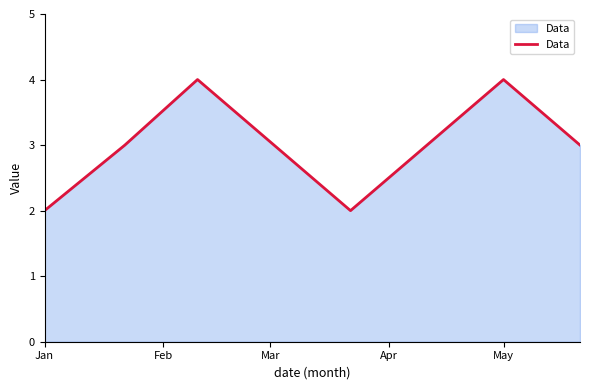

How many lines are shown in the chart?

1